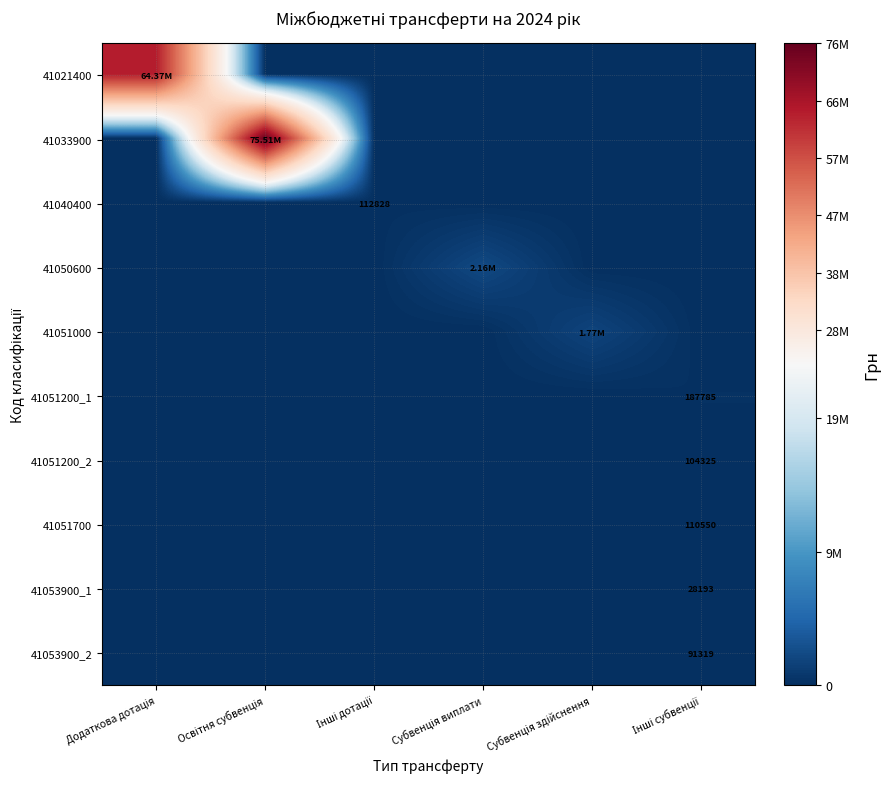

What is the total value across all series at Субвенція здійснення?

1766200